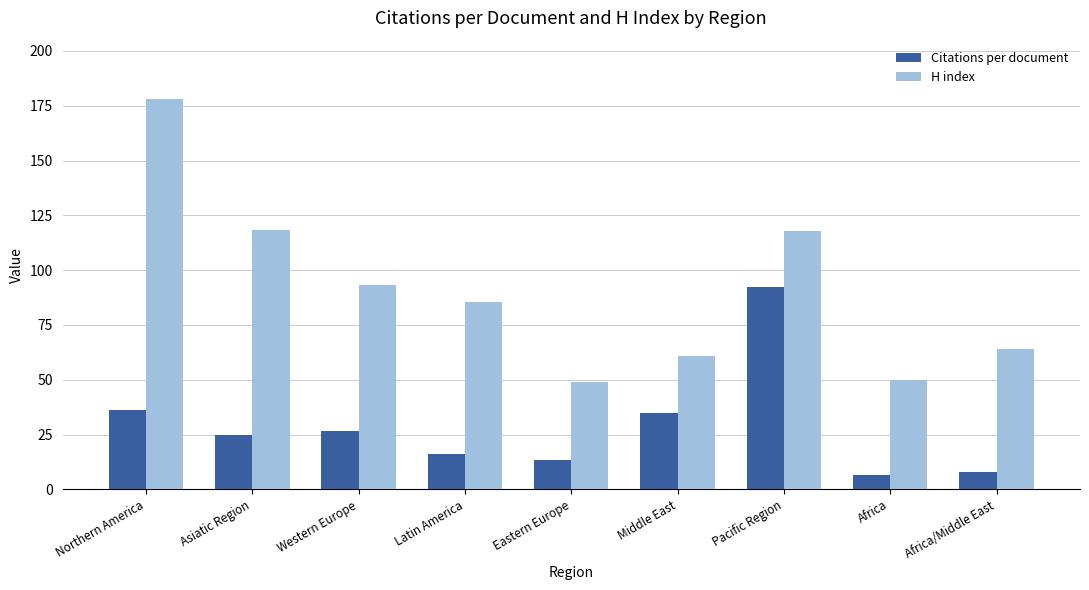

At which label does Citations per document reach its peak?

Pacific Region